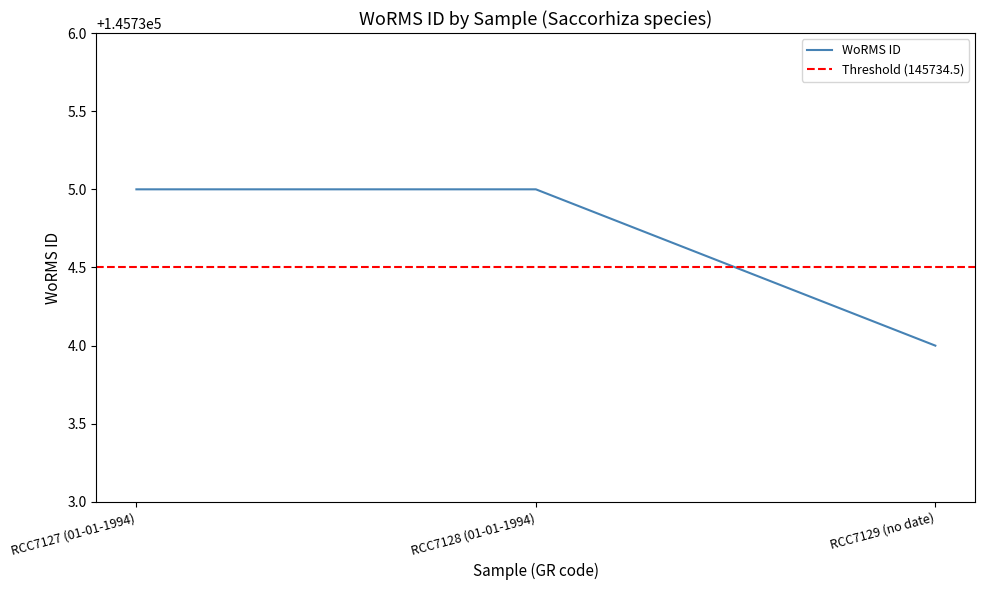

How many values are below 145735?

1